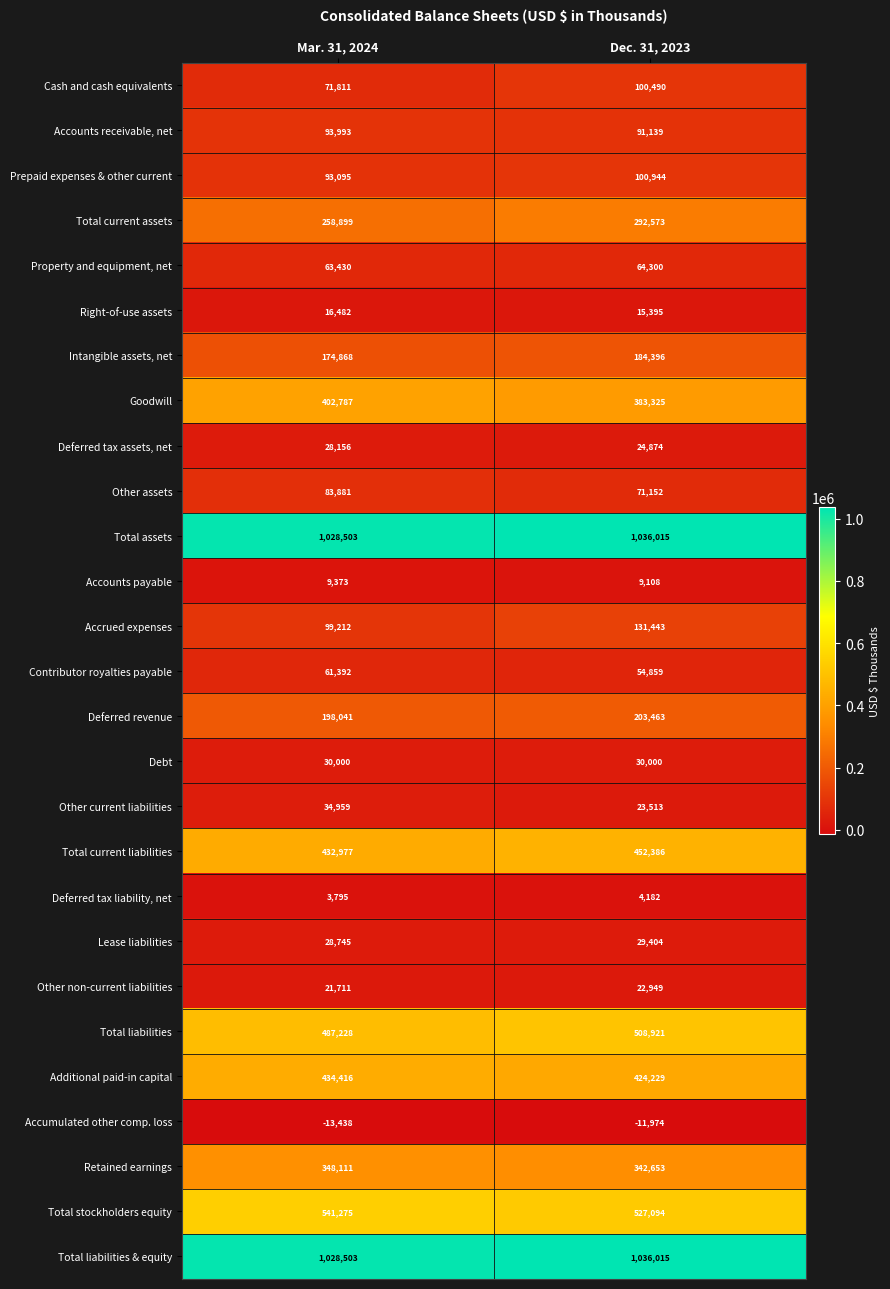

What is the greatest value displayed?

1036015